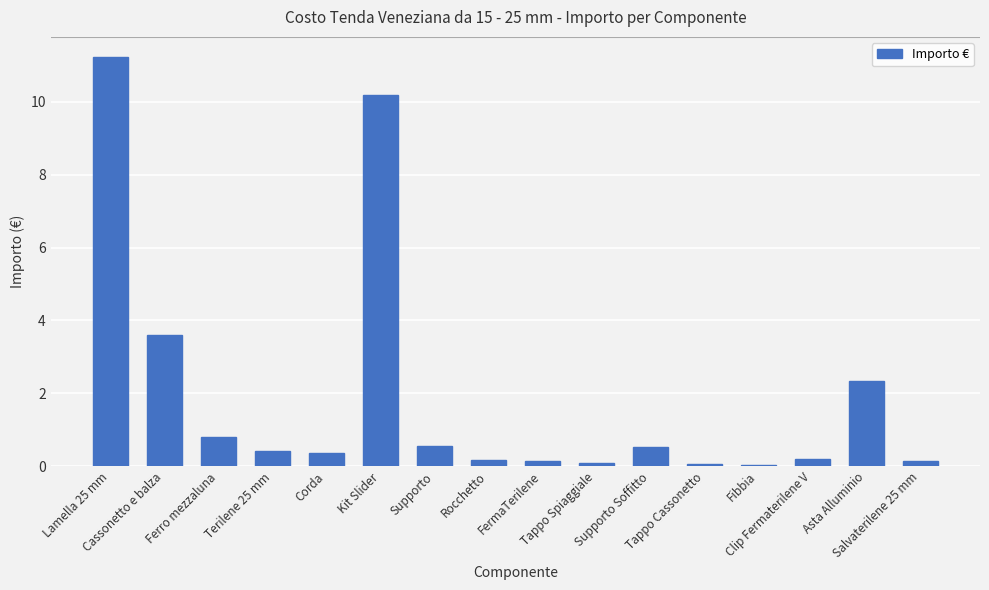

What is the maximum value shown in the chart?

11.2